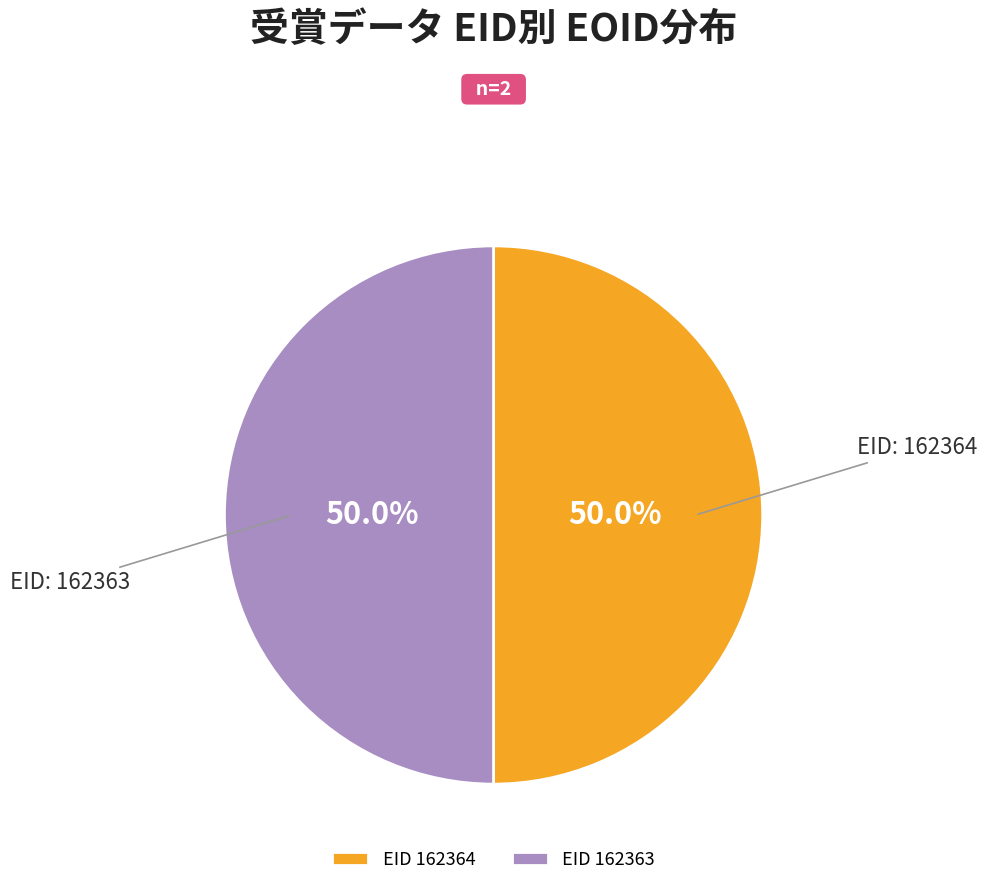

Combined, do EID 162363 and EID 162364 account for over 50%?

Yes